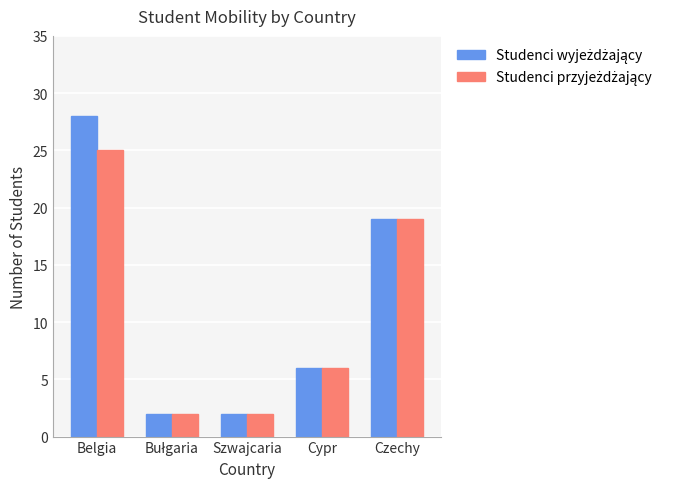

At which category is the sum across all series the highest?

Belgia